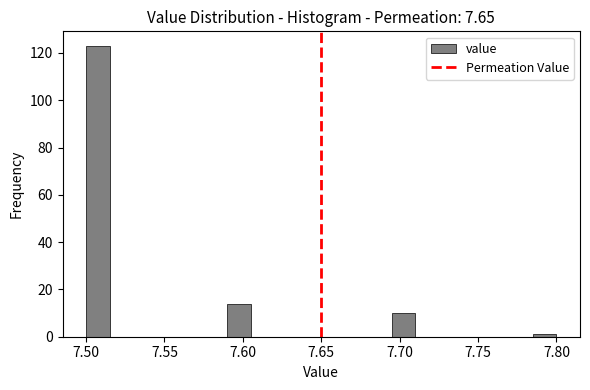

Around what value on the x-axis is the tallest bar? Give the approximate position of its centre, as read against the axis.

7.510